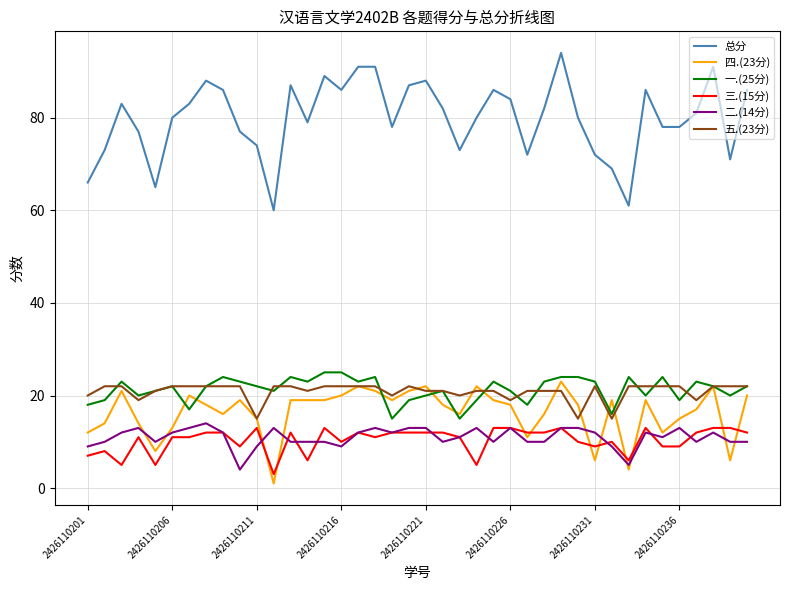

Which series has the largest total across all categories?

总分